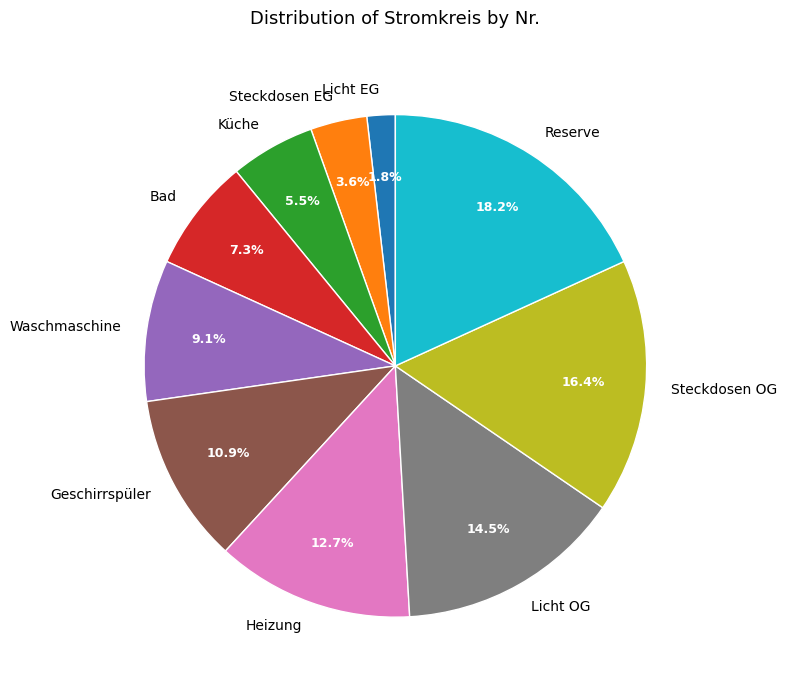

What percentage is NOT represented by Heizung?

87.3%